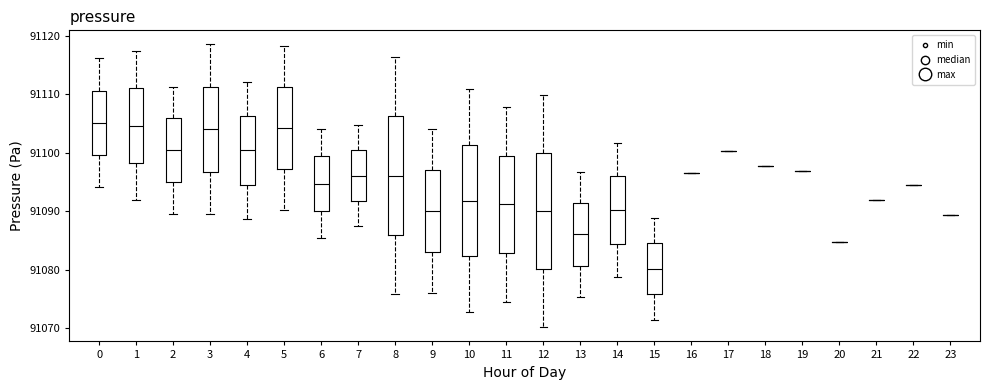

Where is the lower edge of the box at x = 8 on the y-axis? The values are not printed on the chart, so give them approximately, as read against the axis.

91086